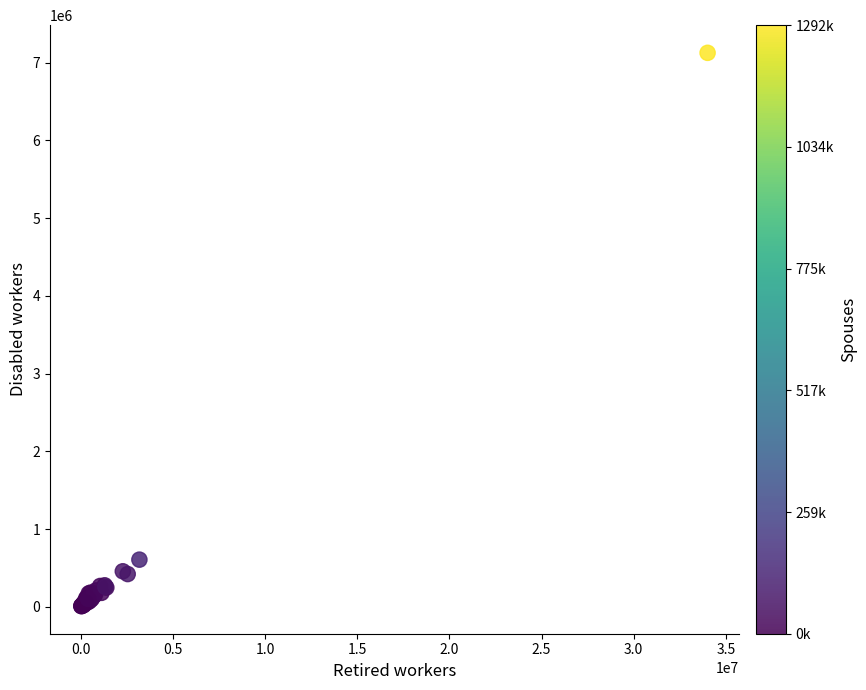

What Y value in the scatter plot is closest to 3568339?

606798